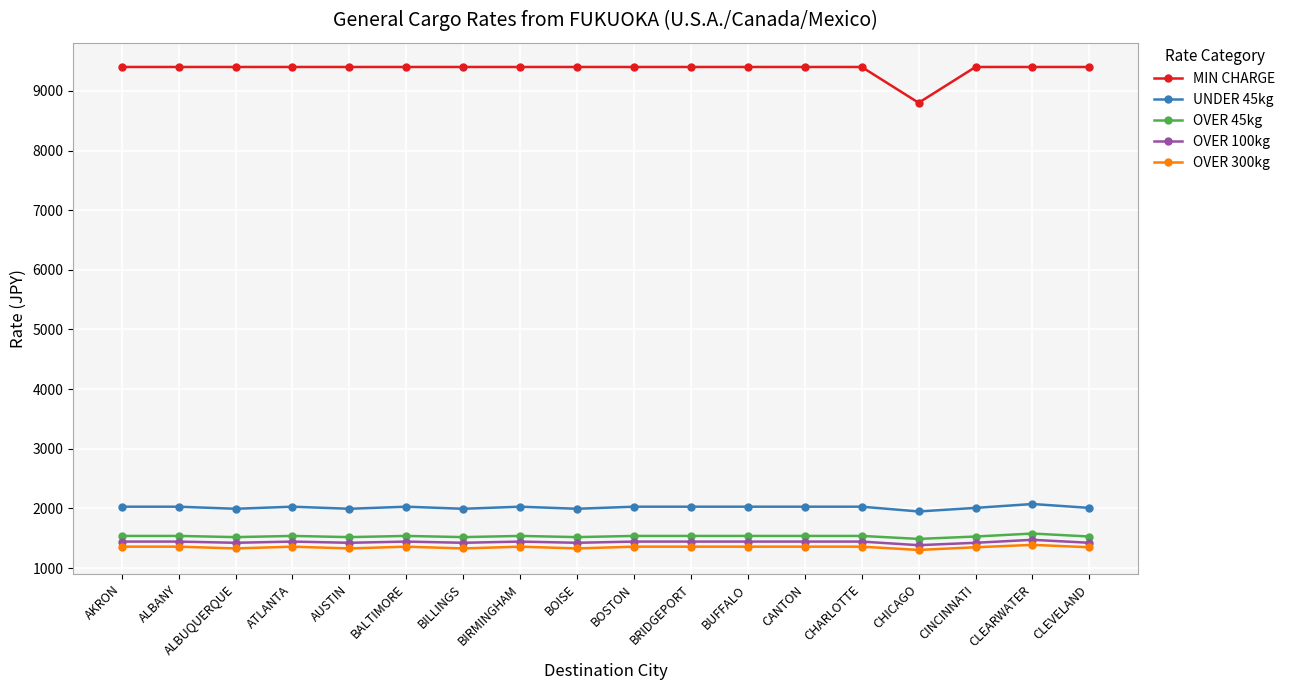

Which series has the widest spread of values?

MIN CHARGE